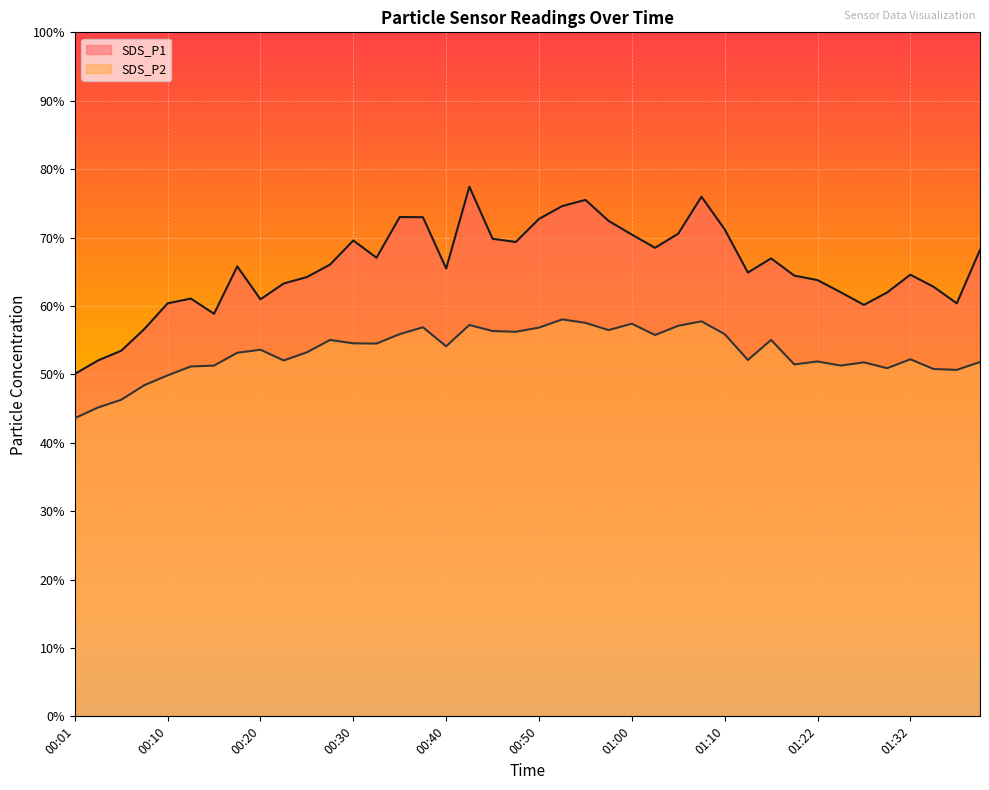

Which category has the highest value in the SDS_P1 line series?

17